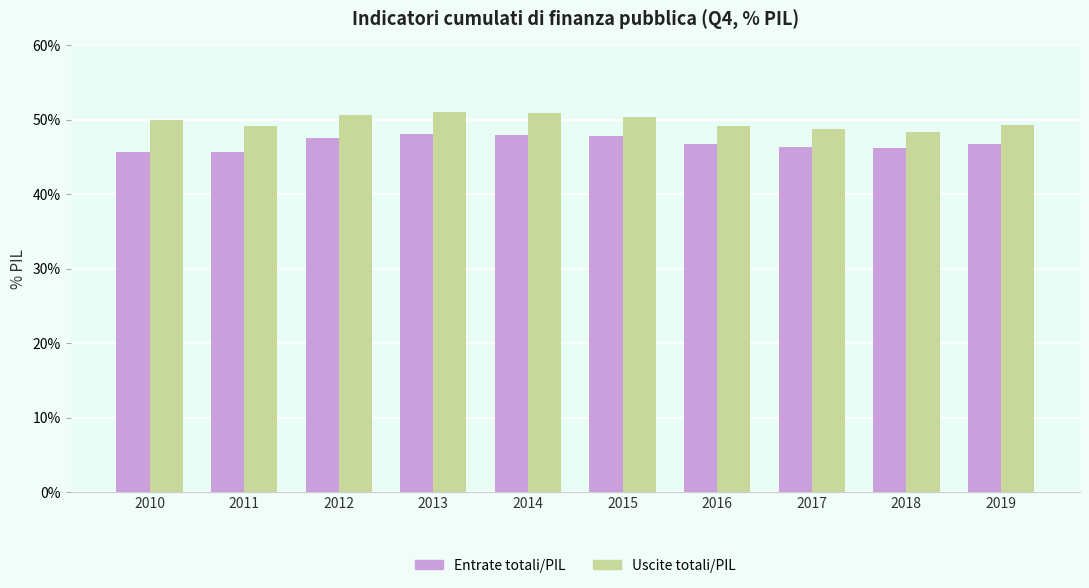

What is the minimum value for Entrate totali/PIL?

45.6